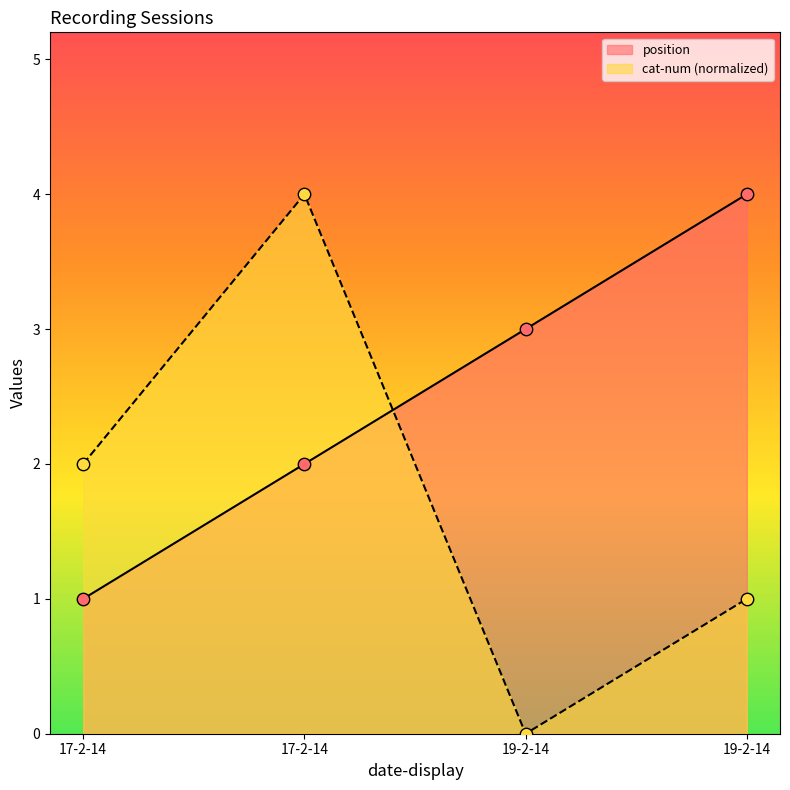

Which series has the widest spread of Y values?

cat-num